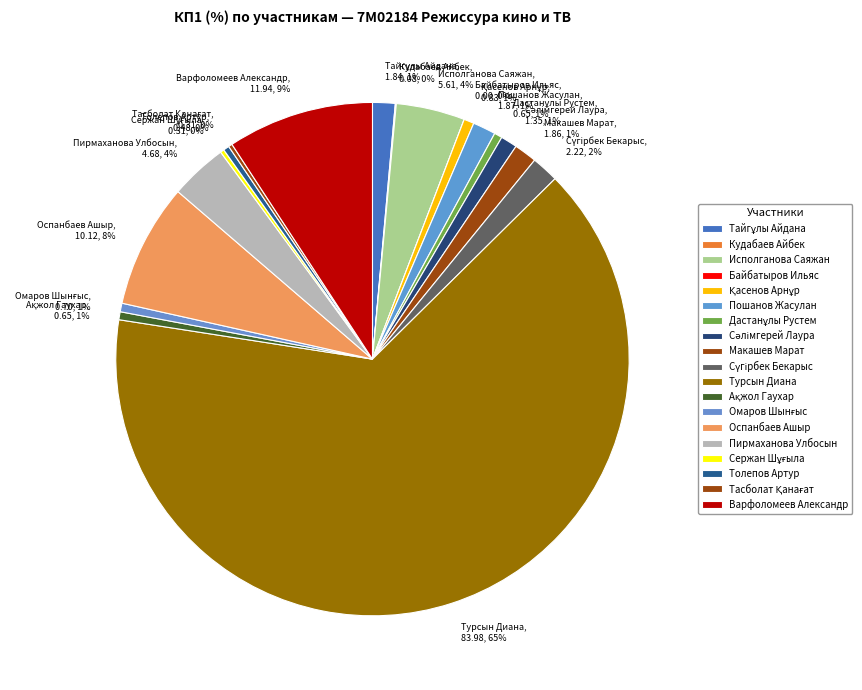

Which category has the biggest portion of the pie?

Турсын Диана